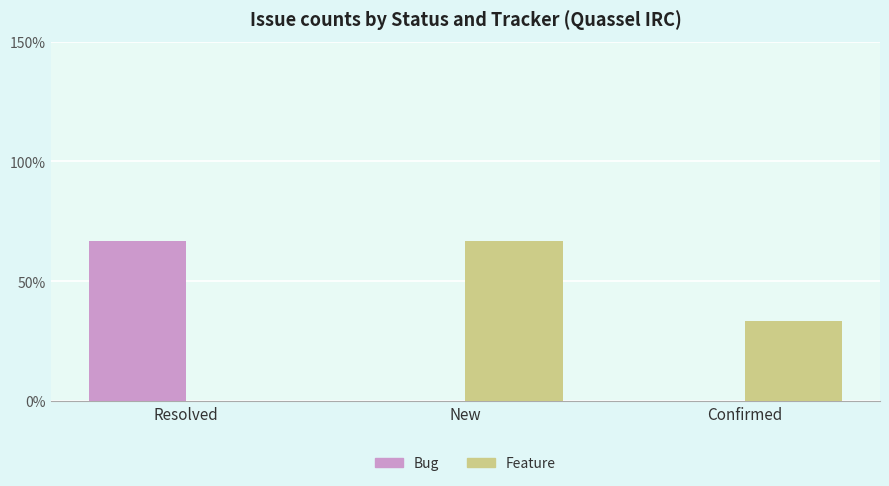

What position from the right is Confirmed?

1